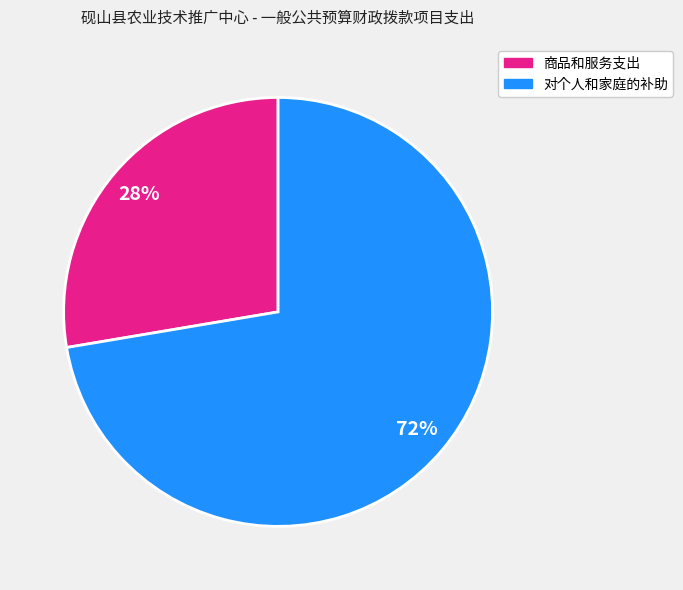

How many slices are in this pie chart?

2